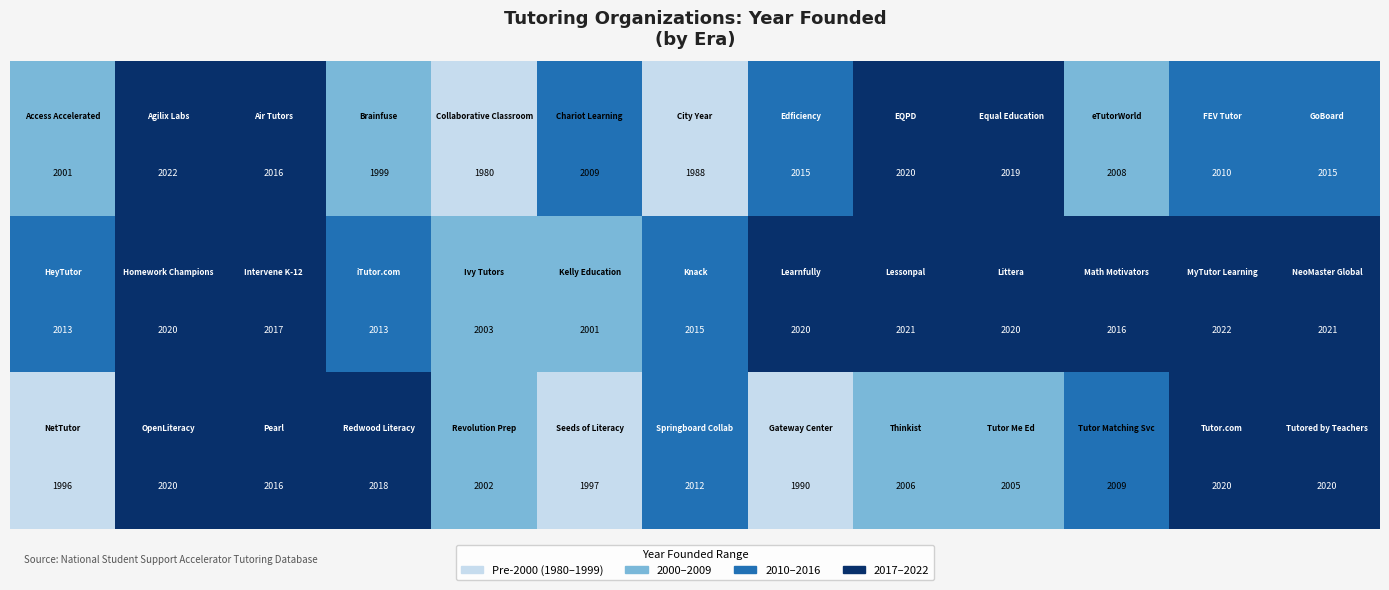

At how many categories does at least one series exceed 2000?

13